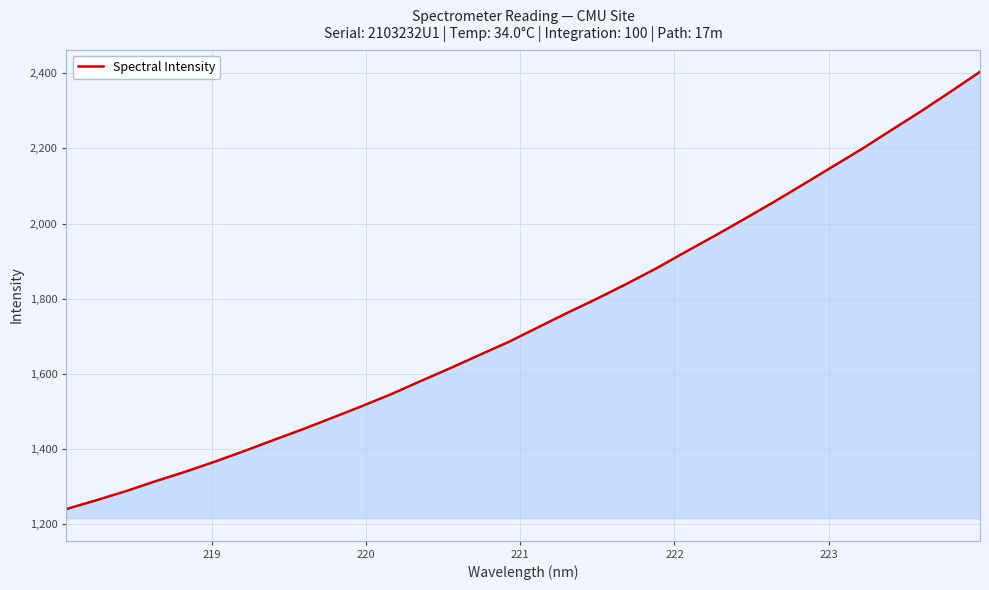

What is the greatest value displayed?

2404.0